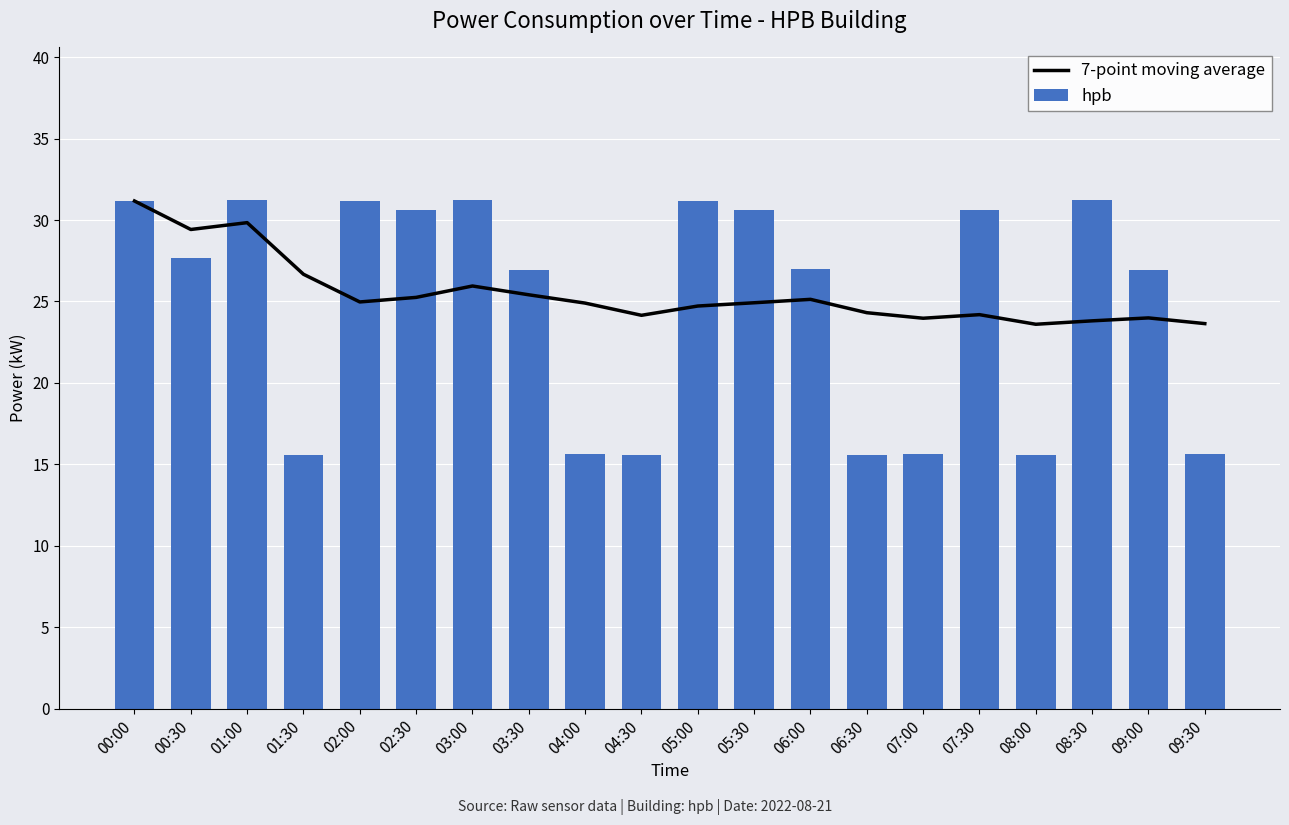

The value of hpb at 07:30 is 30.6. True or false?

True